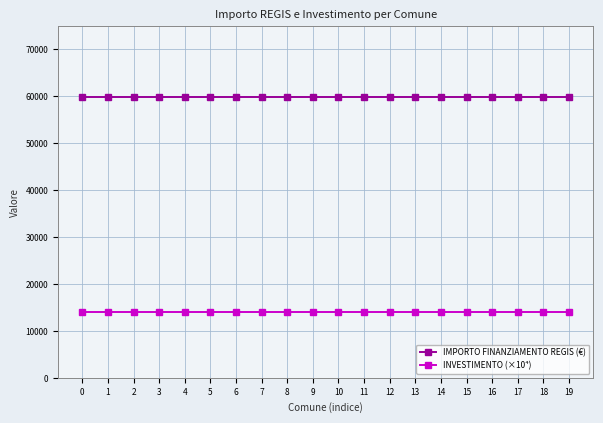

What is the value of the IMPORTO FINANZIAMENTO REGIS (€) point at the 16th from the left?

59966